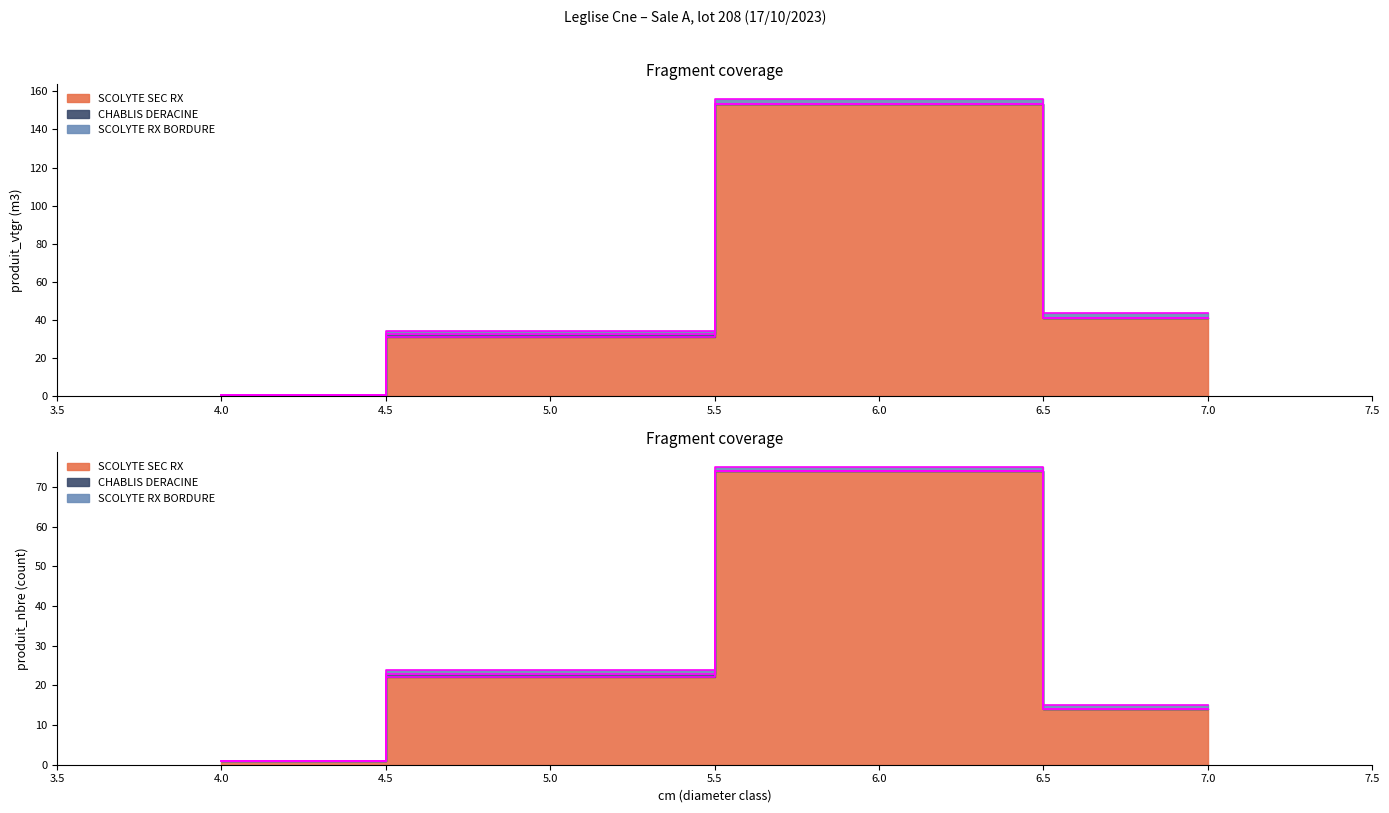

True or false: SCOLYTE RX BORDURE has more than 1 points higher than both neighbors.

False